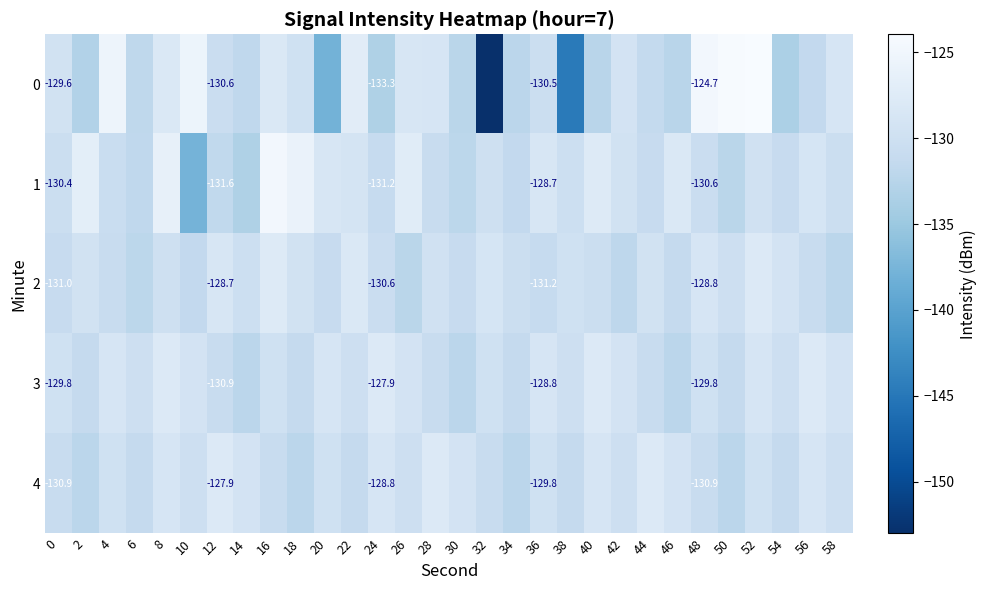

What is the approximate value of 4 at 50?

-132.2